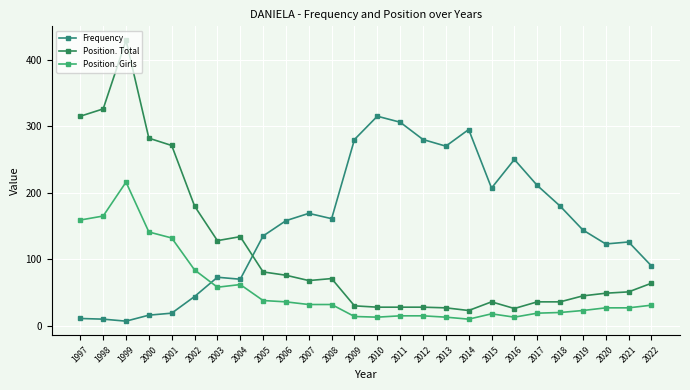

What is the difference between the Position. Total values at 2008 and 2015?

35